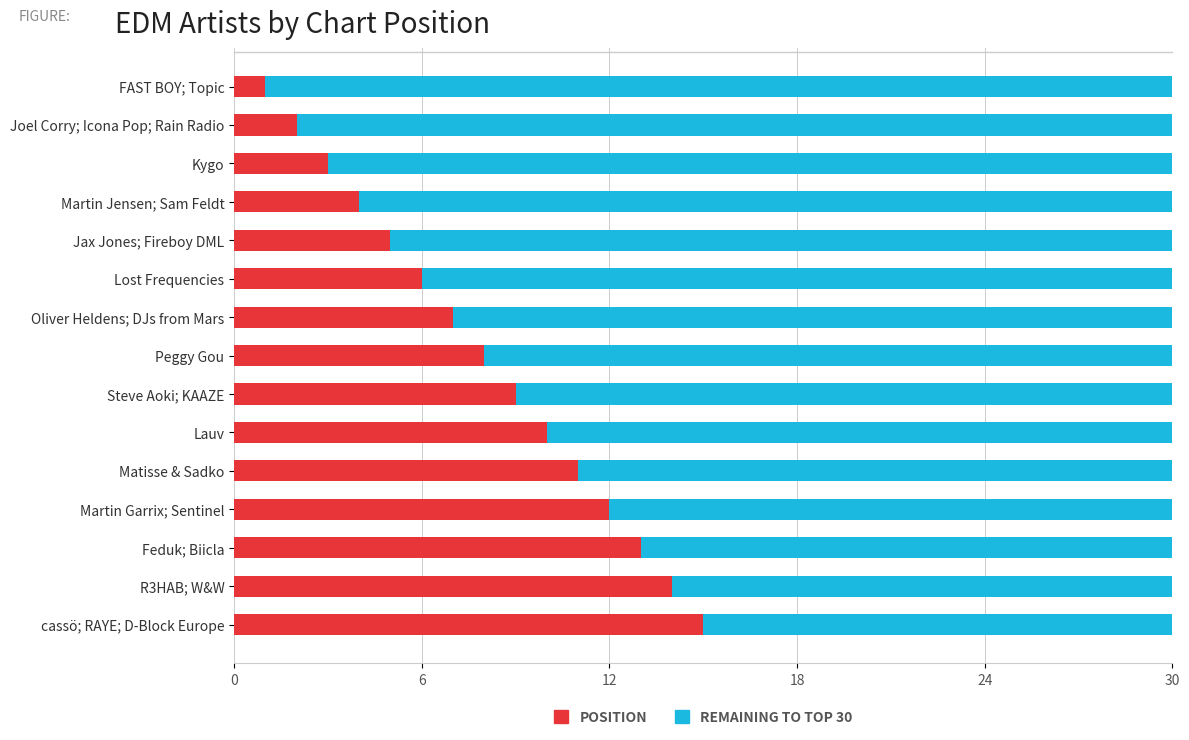

What is the total value across all series at Feduk; Biicla?

30